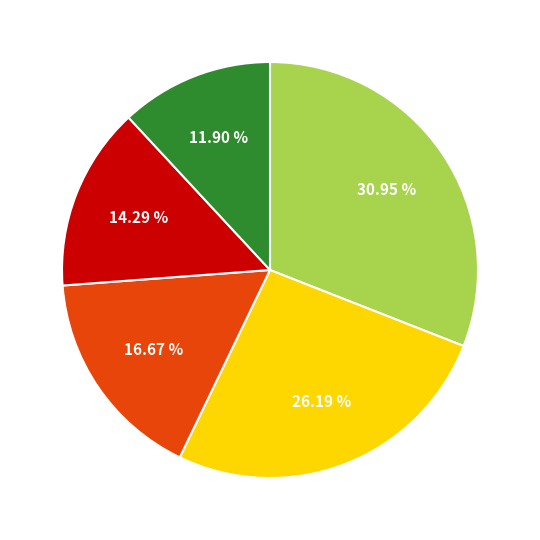

How many segments does this pie chart have?

5